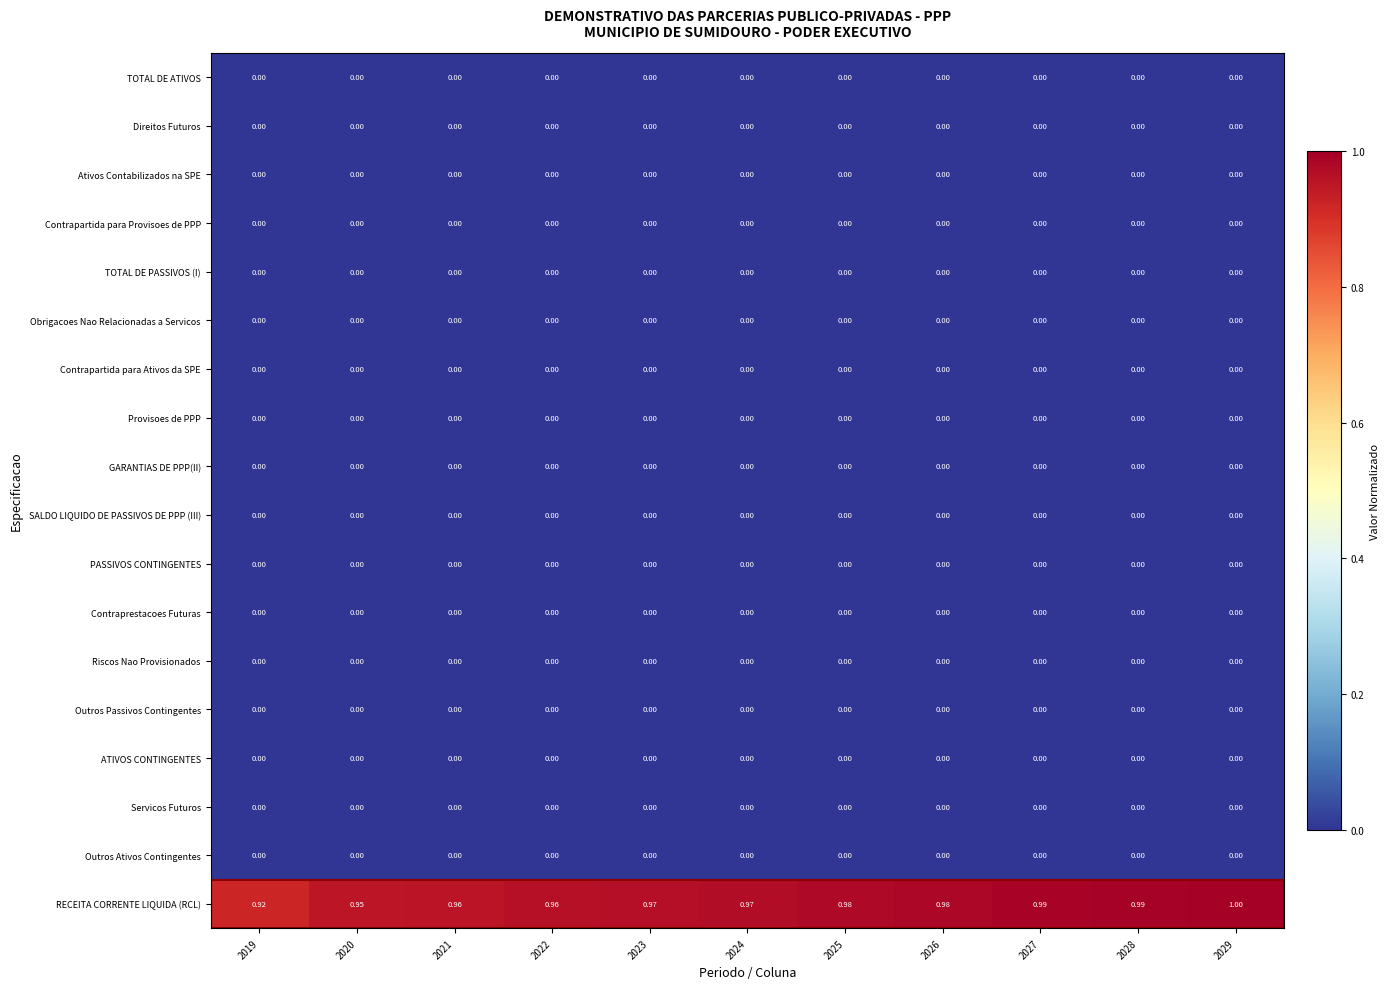

What is the total value across all series at 2026?

1.0